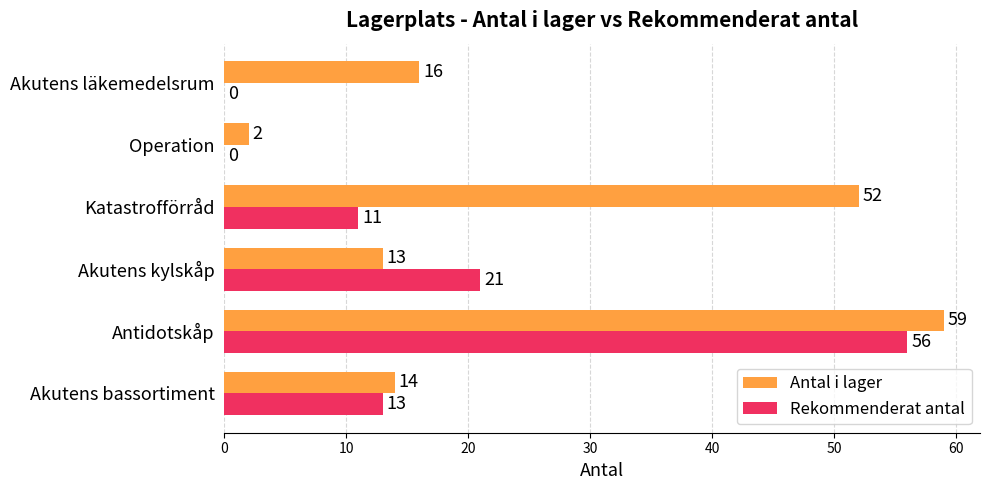

At which category is the sum across all series the highest?

Antidotskåp